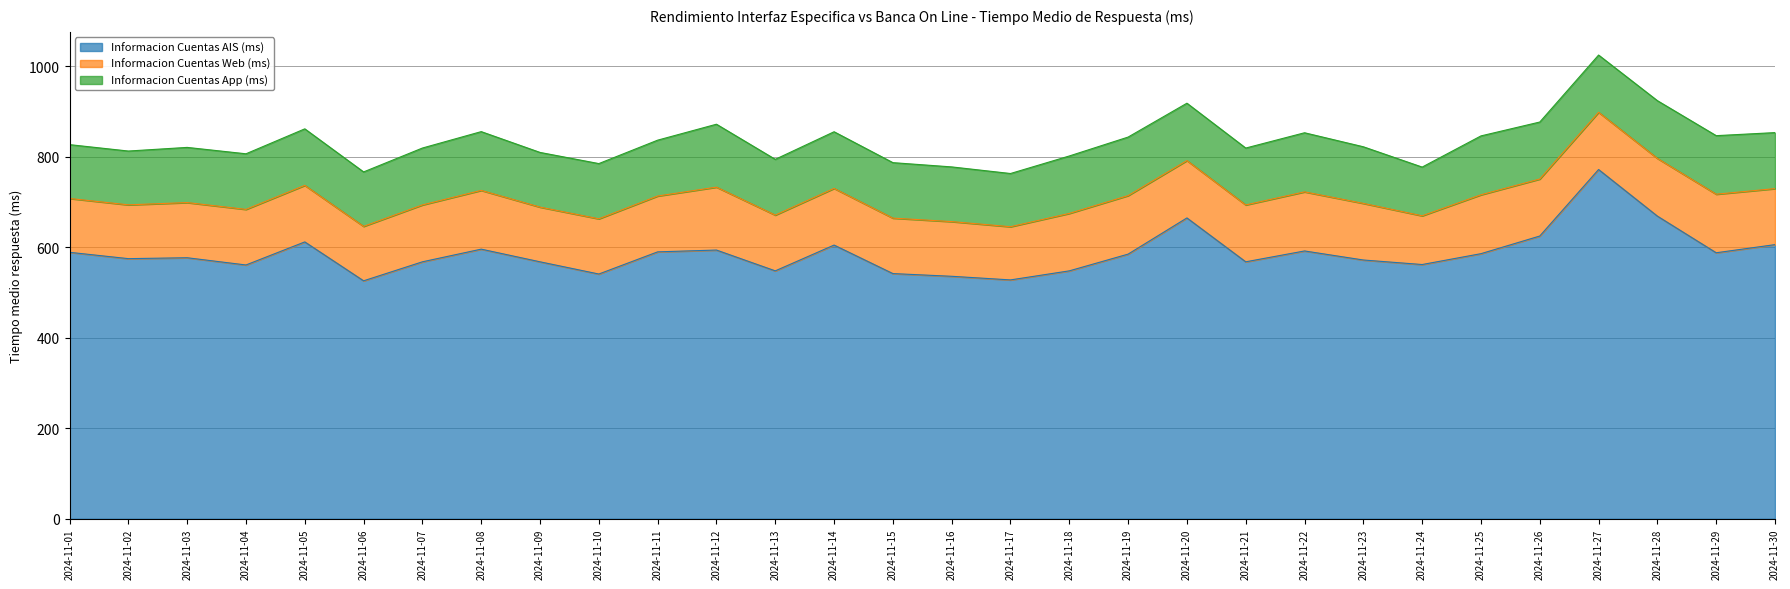

What is the difference between the highest and lowest values at 2024-11-19?

455.6